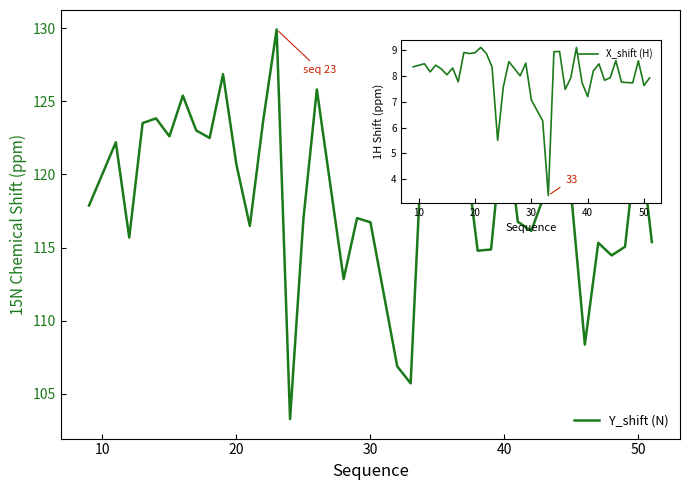

What is the minimum value shown in the chart?

103.3